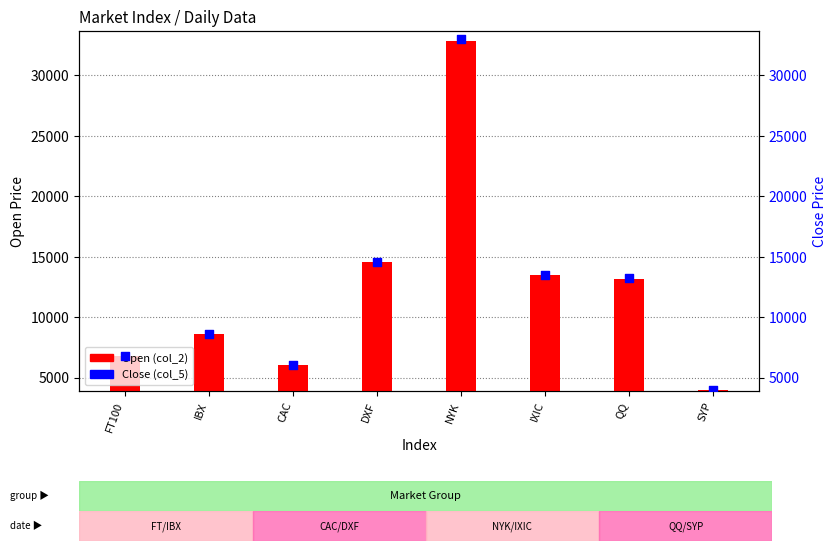

Which series reaches the minimum Y coordinate?

Open (col_2)